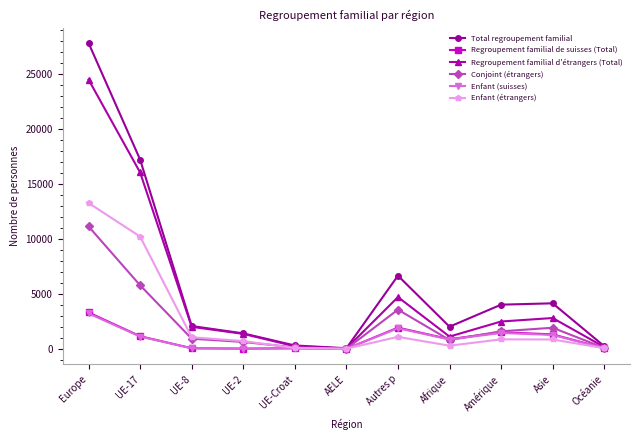

What is the sum of all Enfant (suisses) values?

10160